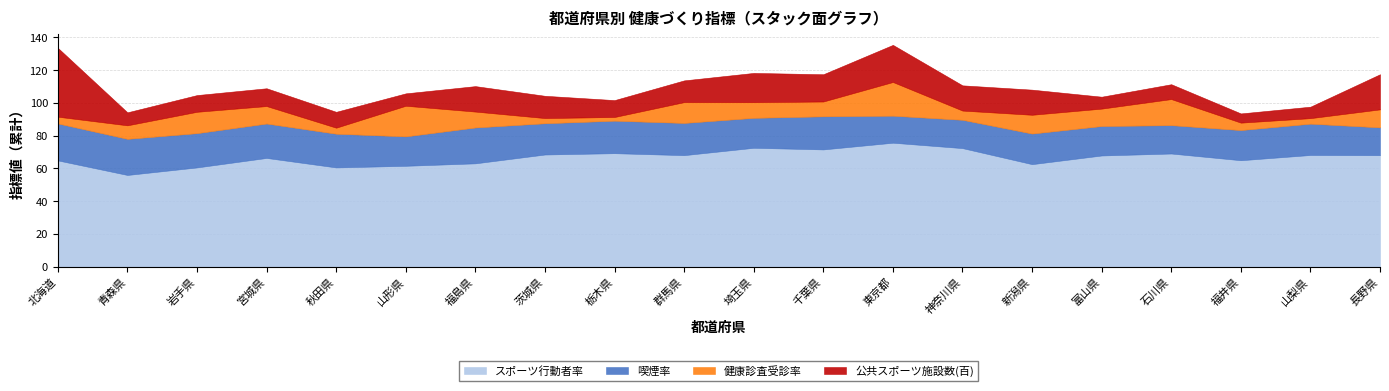

What is the label of the 16th point from the right?

秋田県